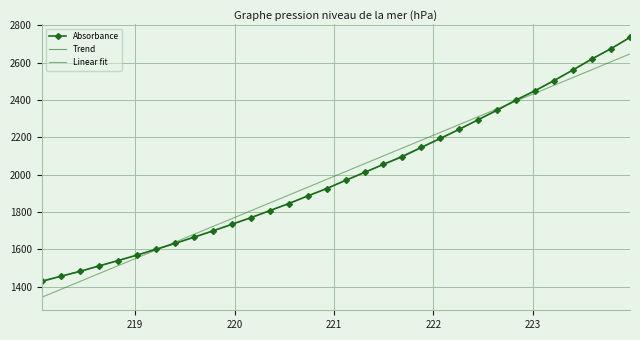

Approximately how many times larger is the value at 219.7801 compared to 220.5444?

0.9